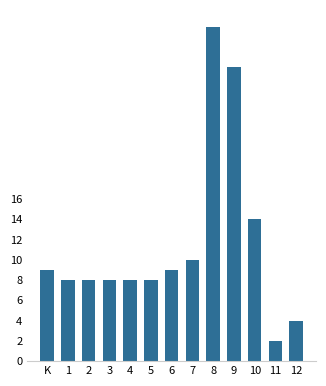

Reading left to right, extract all data points from this chart.

9	8	8	8	8	8	9	10	33	29	14	2	4